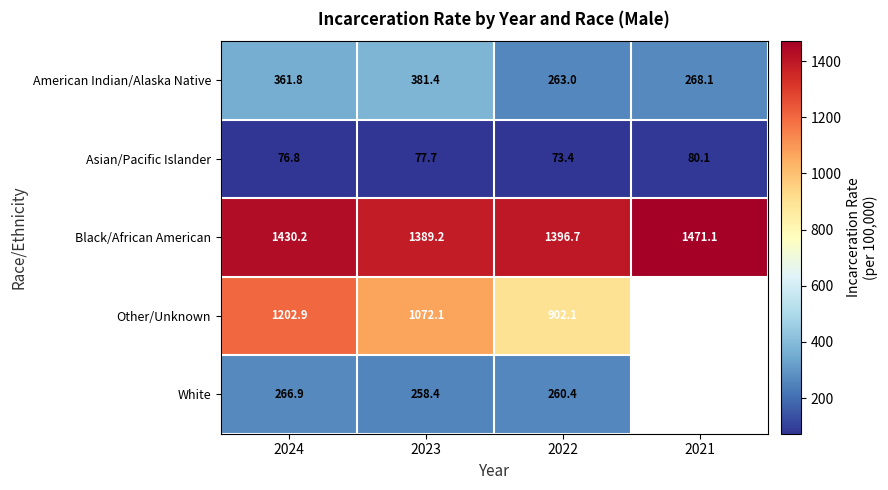

What is the minimum value for Black/African American?

1389.2